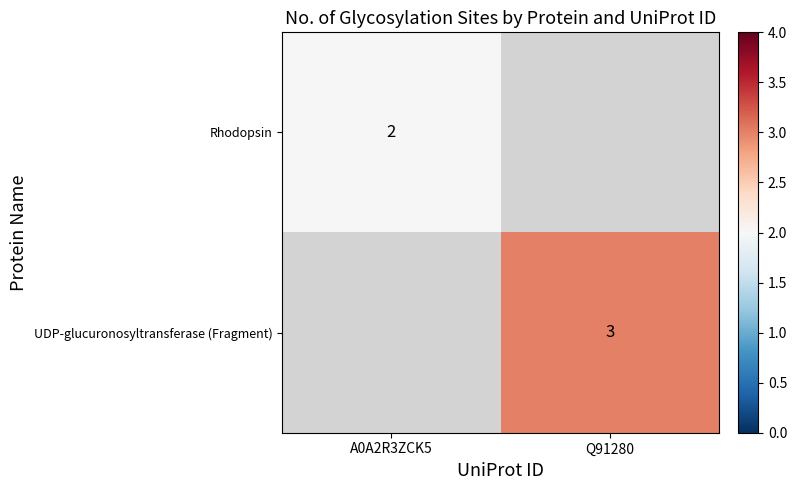

Is the value of UDP-glucuronosyltransferase (Fragment) at Q91280 greater than the value of Rhodopsin at A0A2R3ZCK5?

Yes